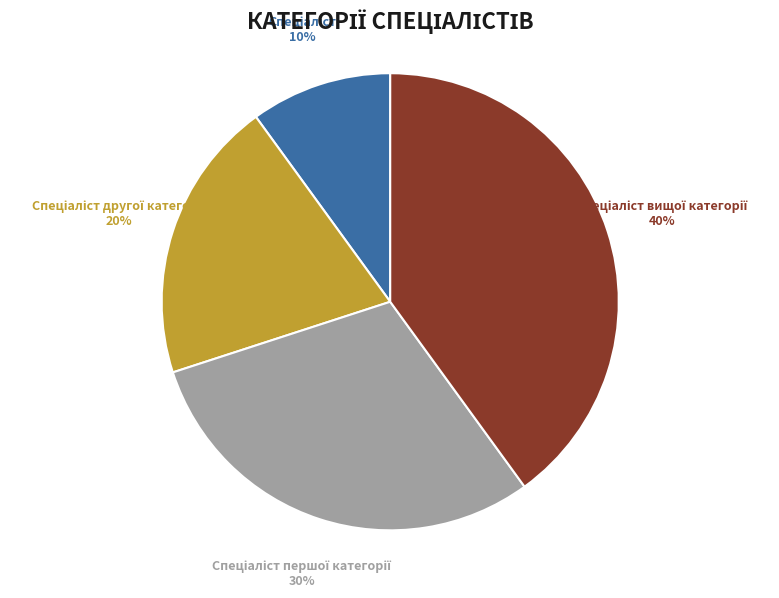

Is there a majority slice in this chart?

No